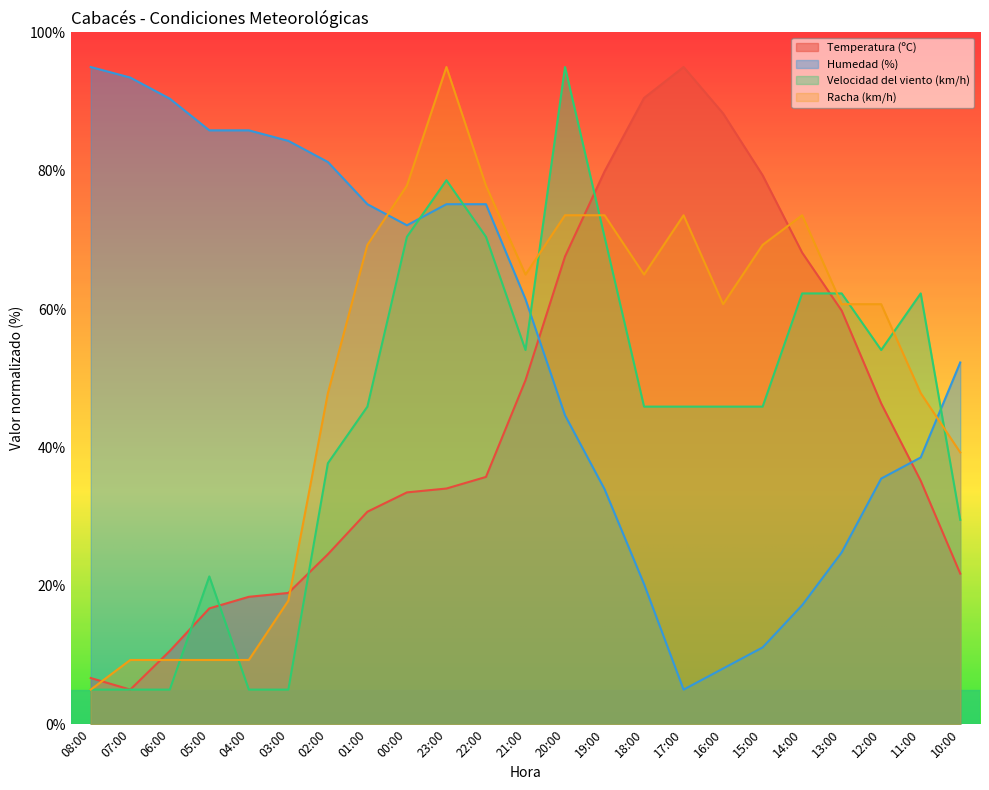

At how many categories does at least one series exceed 33?

23